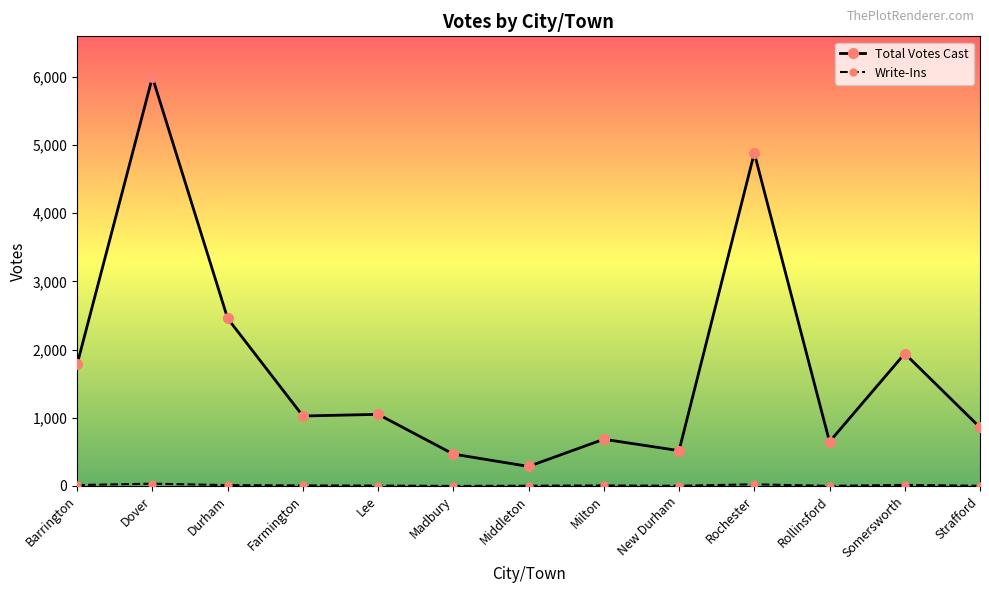

Which label corresponds to the largest value in the chart?

Dover